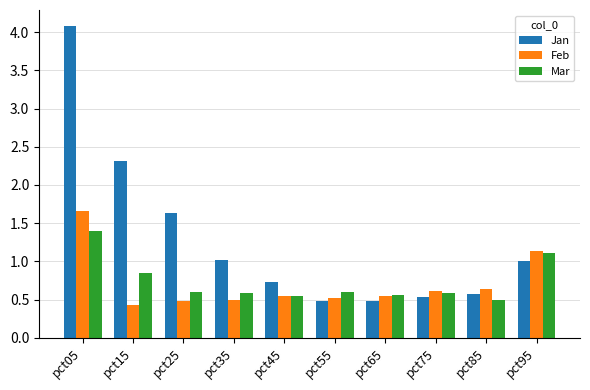

What is the minimum value shown in the chart?

0.4